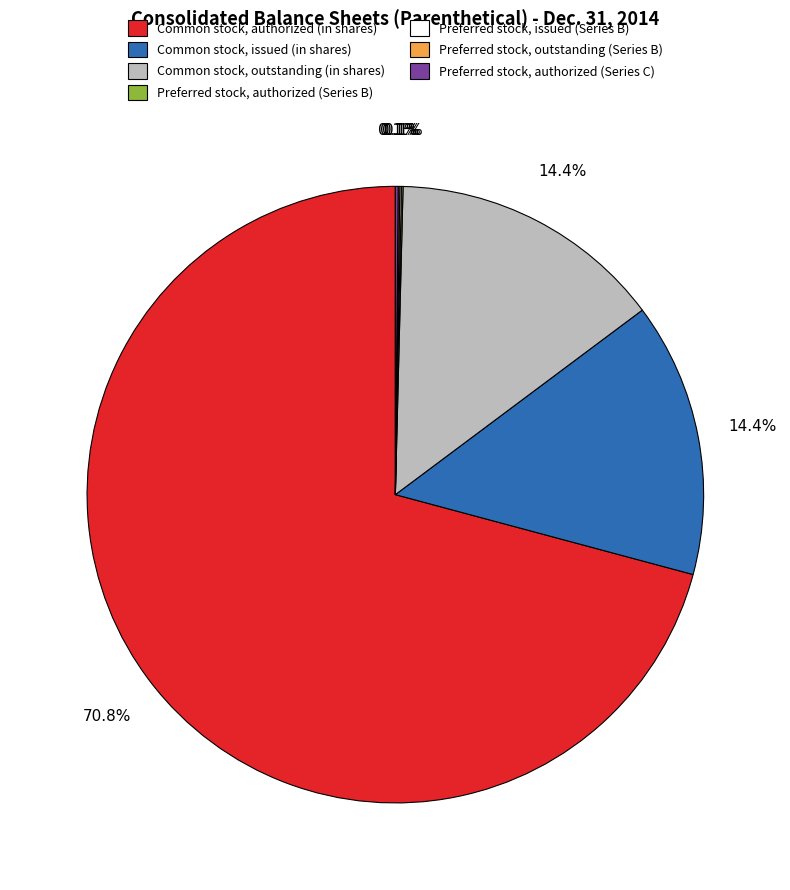

Which category accounts for the majority?

Common stock, authorized (in shares)